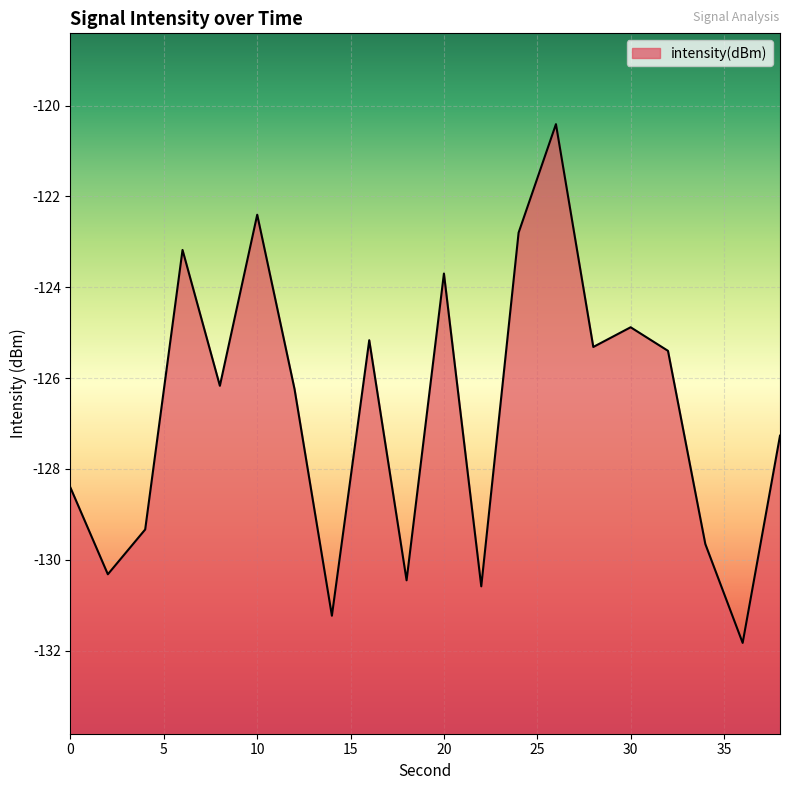

What is the sum of the values at 2 and 16?

-255.5